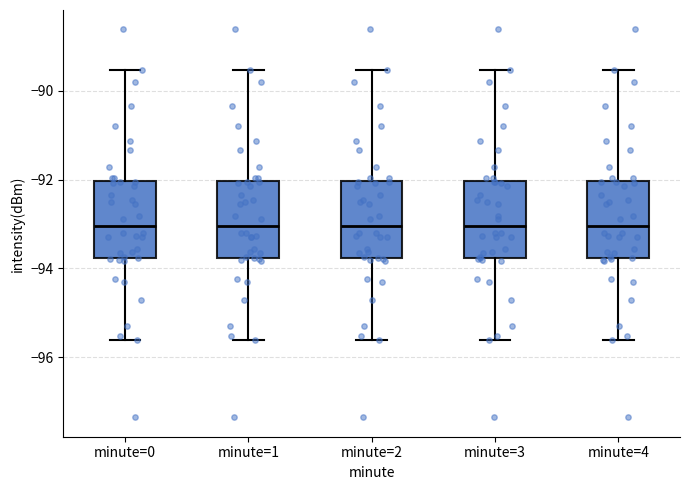

Reading left to right, transcribe this box plot: for each box, give where its median line is, the range the box spans, and where its two whiskers end, as read against the y-axis. The values are not printed on the chart, so give them approximately, as read against the axis.

minute=0: median -93.0, box -93.8 to -92.0, whiskers -95.6 to -89.6
minute=1: median -93.0, box -93.8 to -92.0, whiskers -95.6 to -89.6
minute=2: median -93.0, box -93.8 to -92.0, whiskers -95.6 to -89.6
minute=3: median -93.0, box -93.8 to -92.0, whiskers -95.6 to -89.6
minute=4: median -93.0, box -93.8 to -92.0, whiskers -95.6 to -89.6